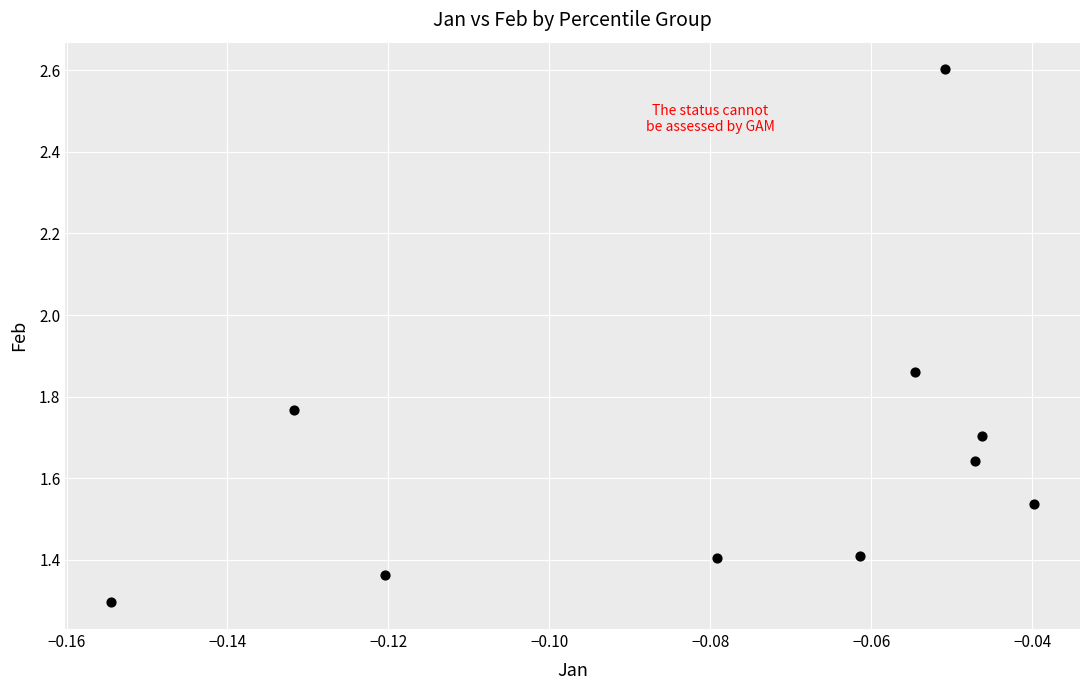

What Y value in the scatter plot is closest to 1?

1.3